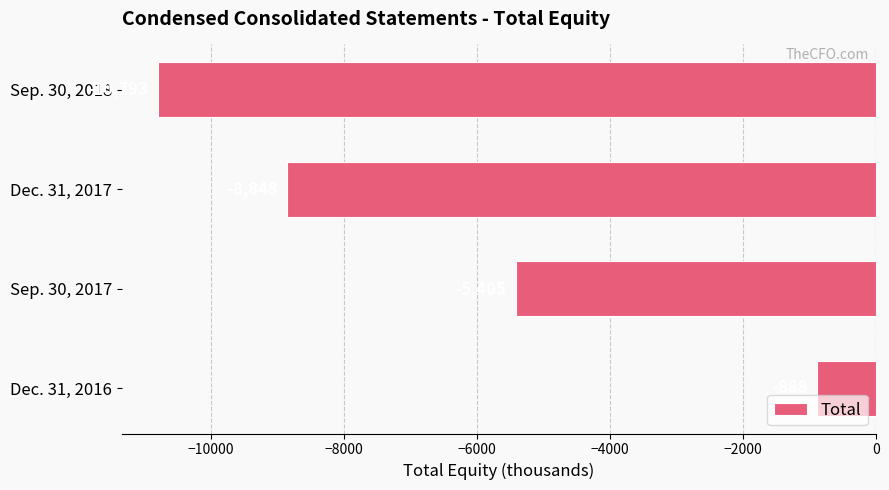

List the labels in order of value, largest first.

Dec. 31, 2016, Sep. 30, 2017, Dec. 31, 2017, Sep. 30, 2018